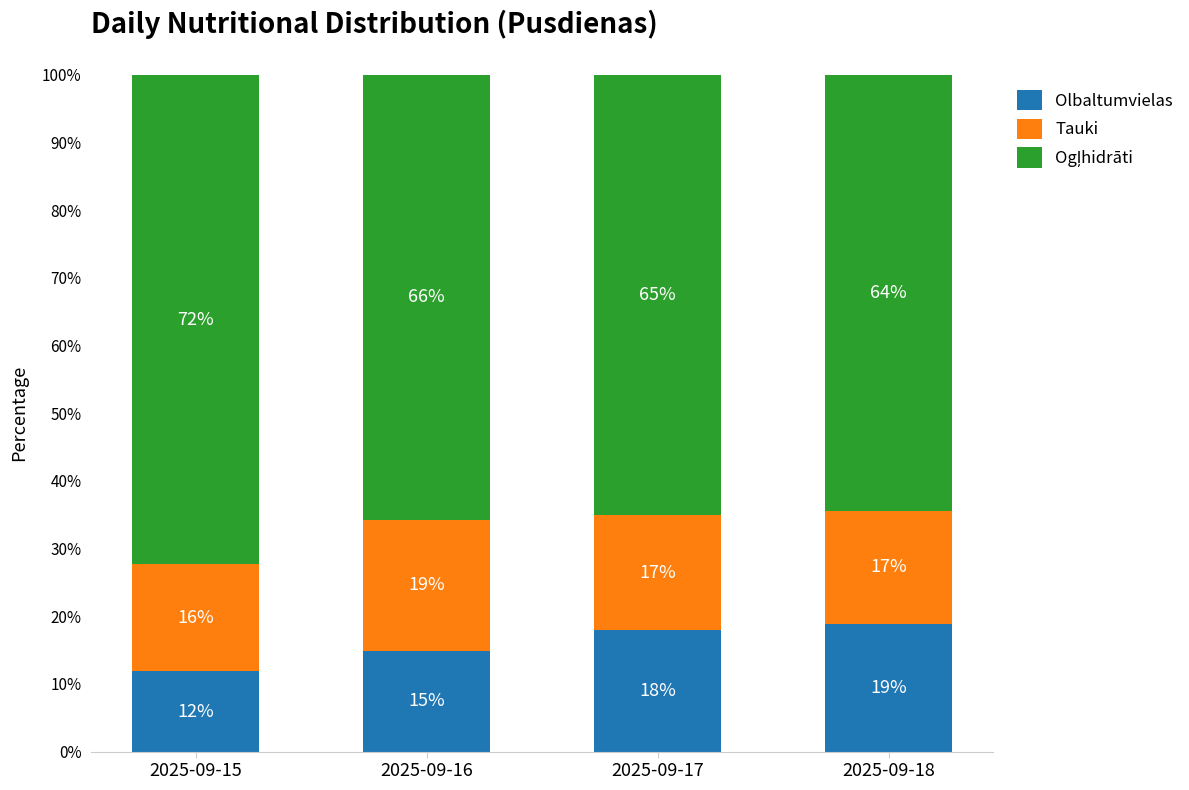

The Olbaltumvielas series shows 18.9 at 2025-09-18. True or false?

True